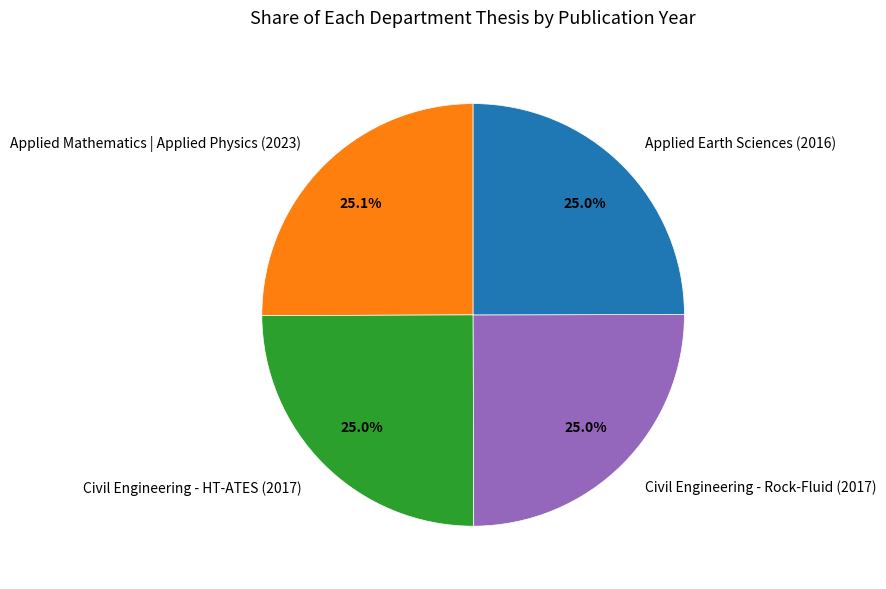

Count the number of slices in the pie.

4